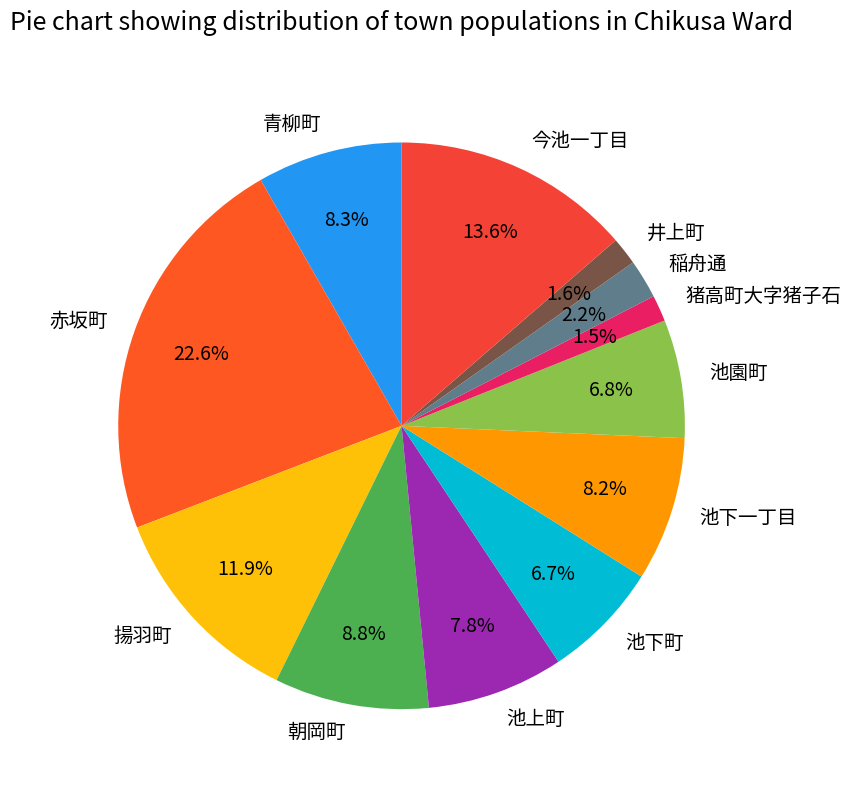

How many segments does this pie chart have?

12